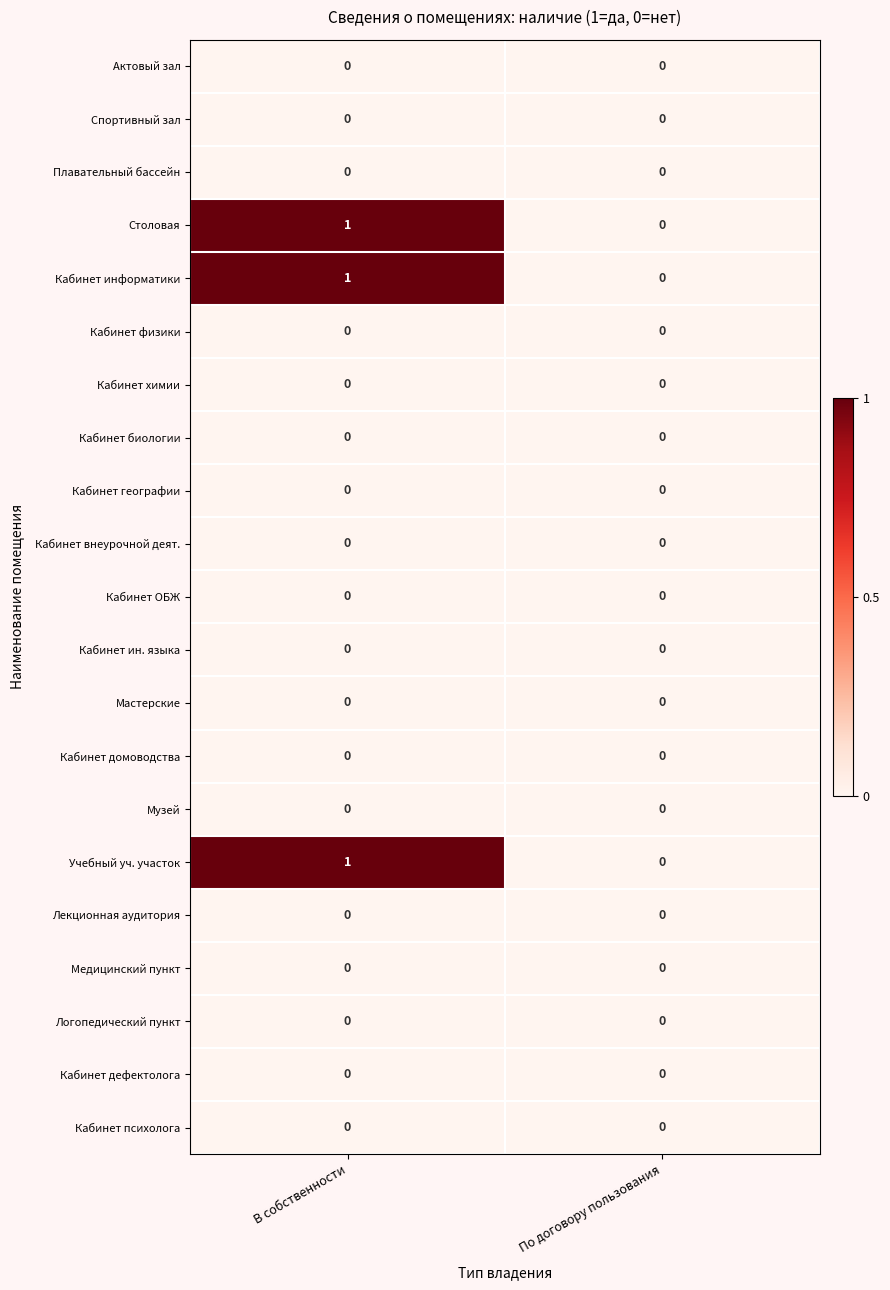

Rank the categories by Учебный уч. участок value from lowest to highest.

По договору пользования, В собственности